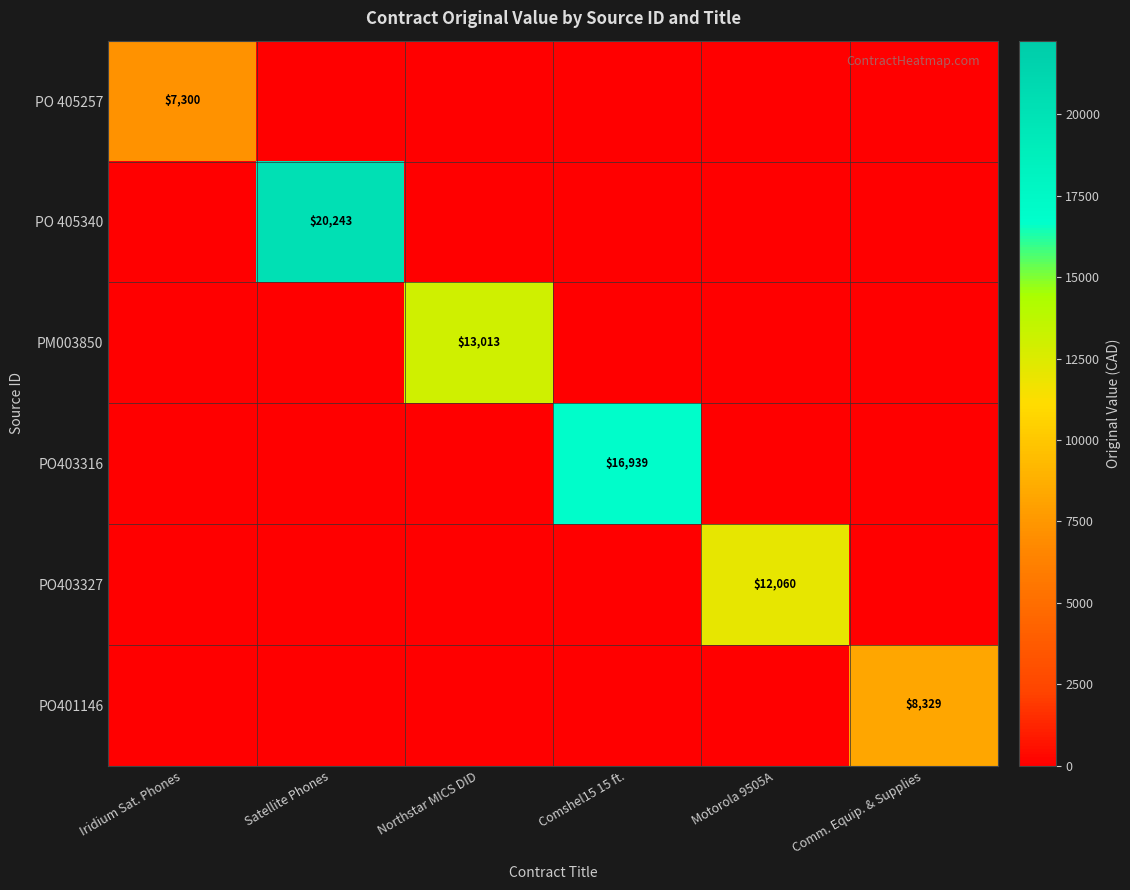

The PO403327 series shows 12060 at Motorola 9505A. True or false?

True